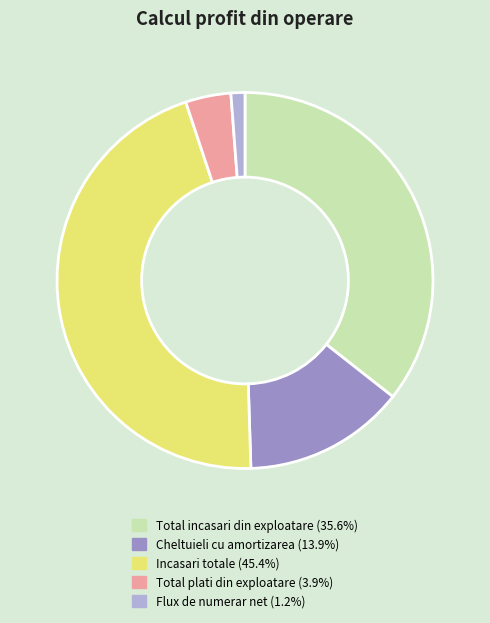

Rank the categories by value from highest to lowest.

Incasari totale, Total incasari din exploatare, Cheltuieli cu amortizarea, Total plati din exploatare, Flux de numerar net